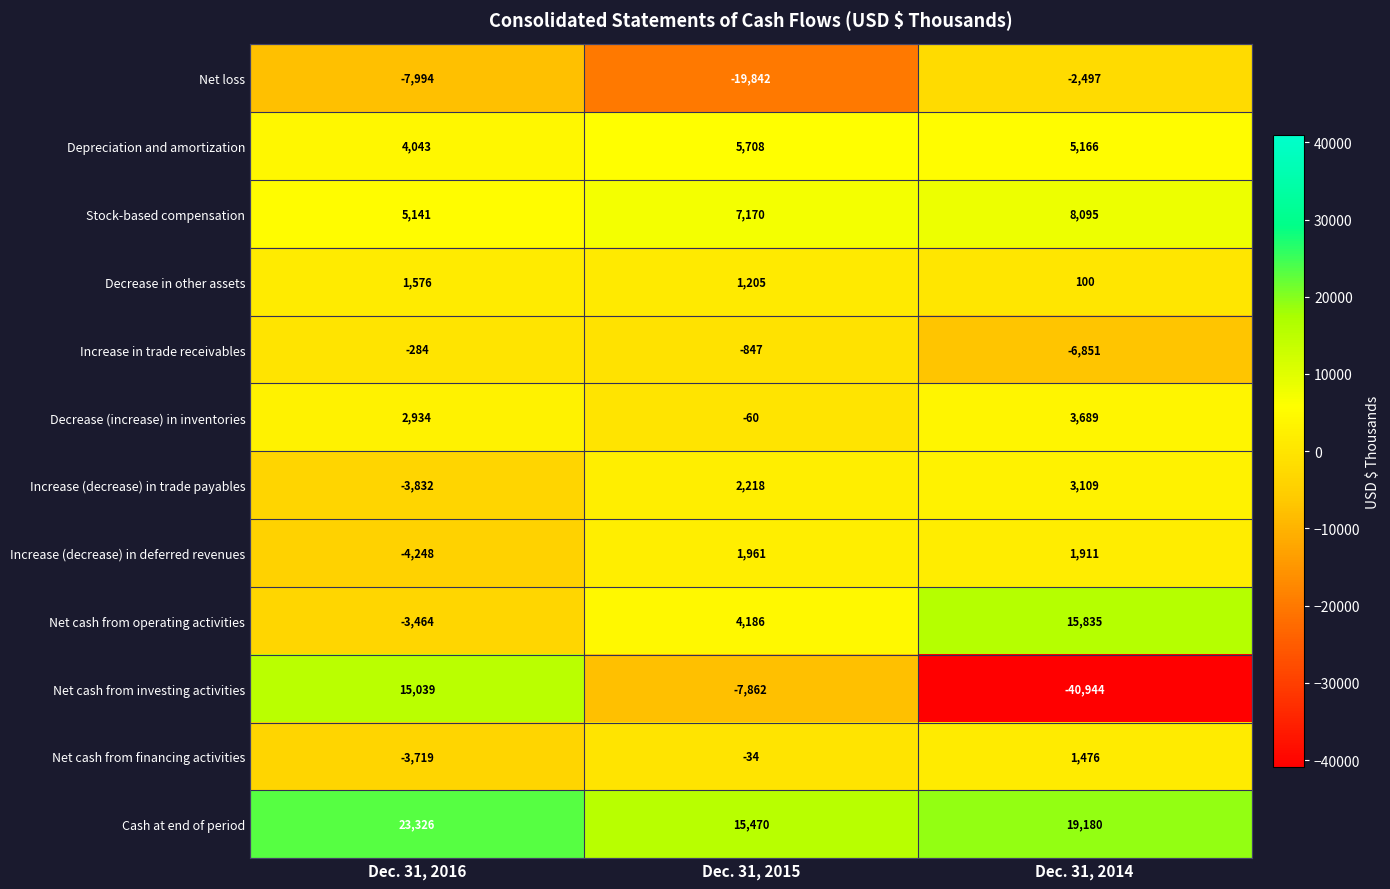

Between Dec. 31, 2016 and Dec. 31, 2014, which series saw the biggest shift?

Net cash from investing activities